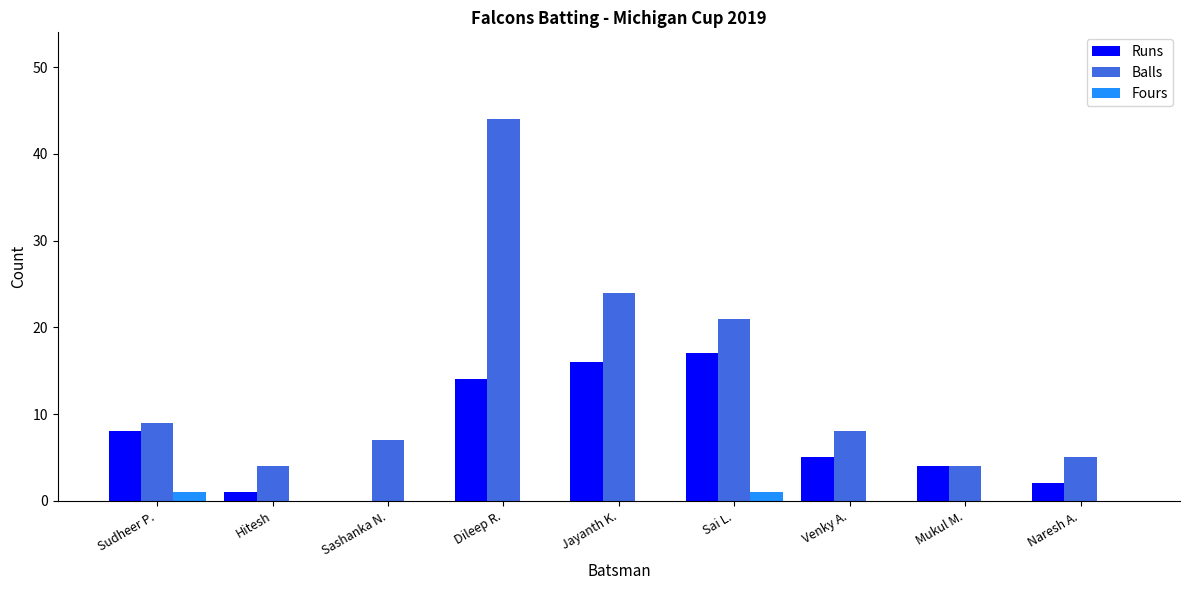

How many categories are shown in the chart?

9